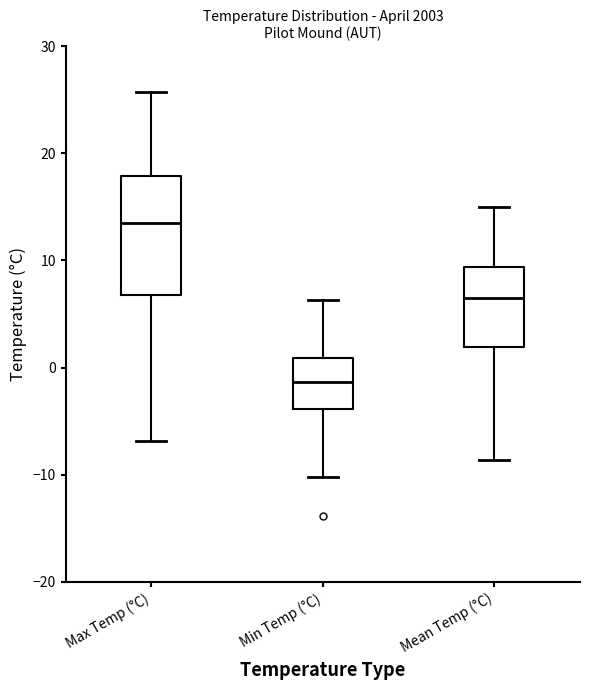

Which box is the tallest, from its lower edge to its upper edge?

Max Temp (°C)